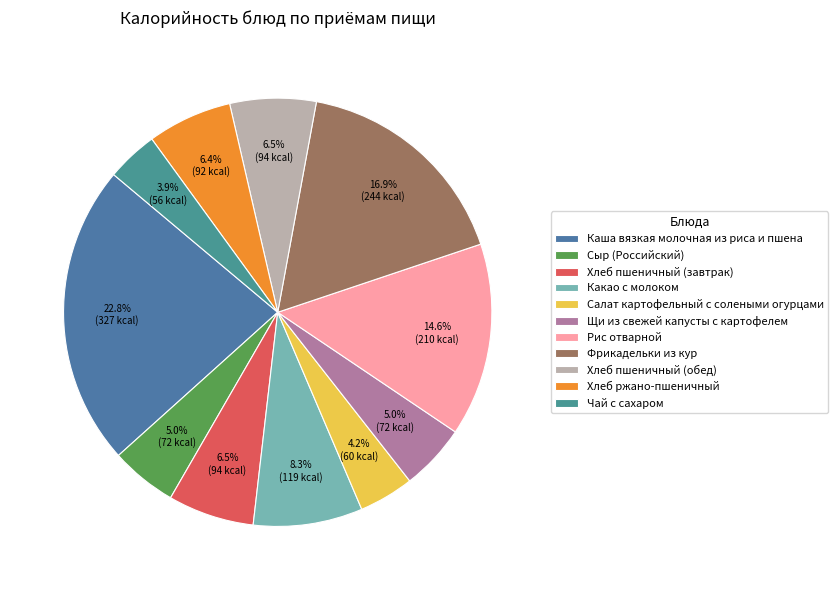

True or false: Рис отварной accounts for 3% of the total.

False